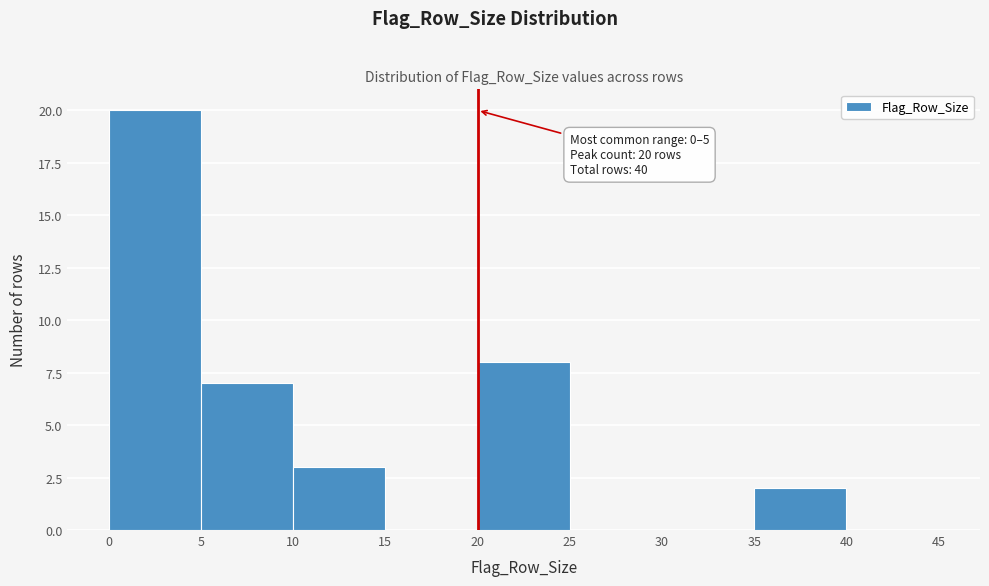

Which range on the x-axis has the tallest bar?

0 to 5